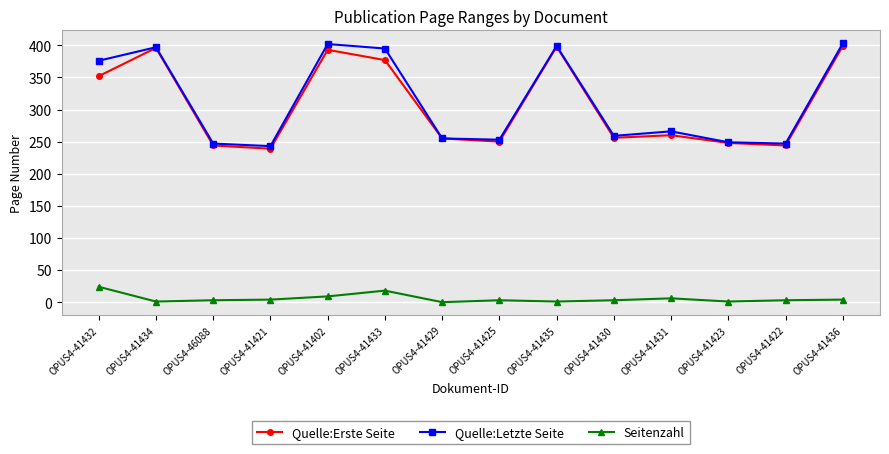

What is the value of the Quelle:Letzte Seite point at the 6th from the left?

395